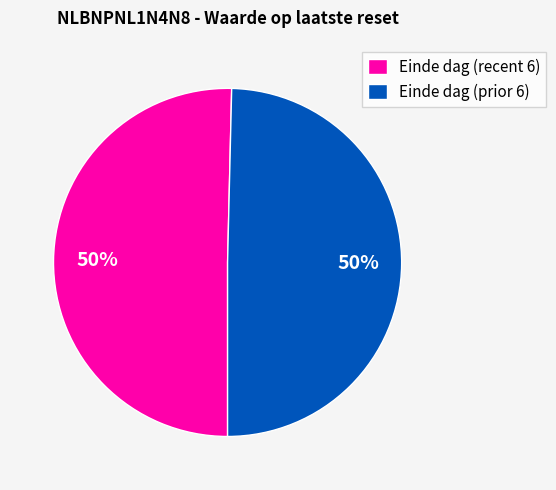

To the nearest percent, what is the average slice percentage?

50%